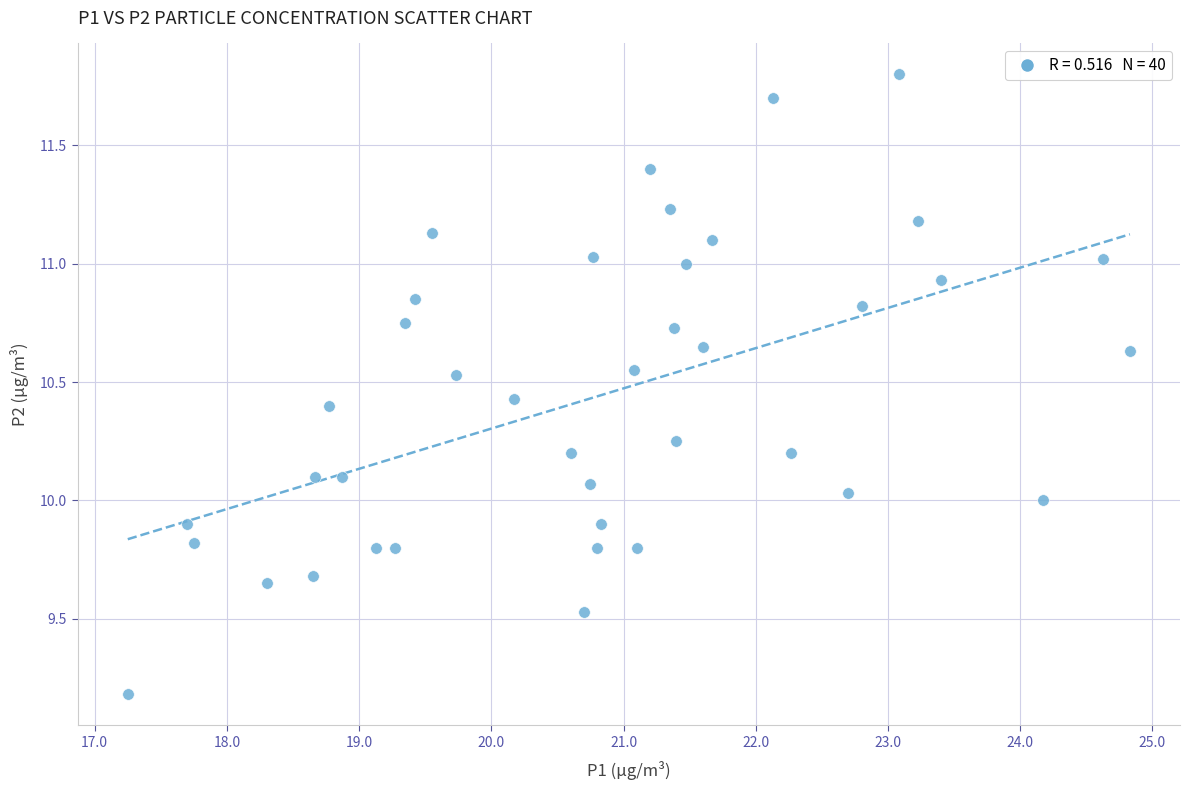

What is the range of X values (max minus min)?

7.6